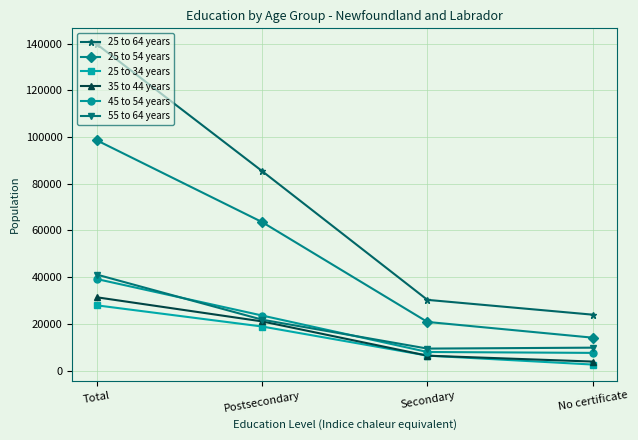

The value of 25 to 64 years at Secondary is 30300. True or false?

True